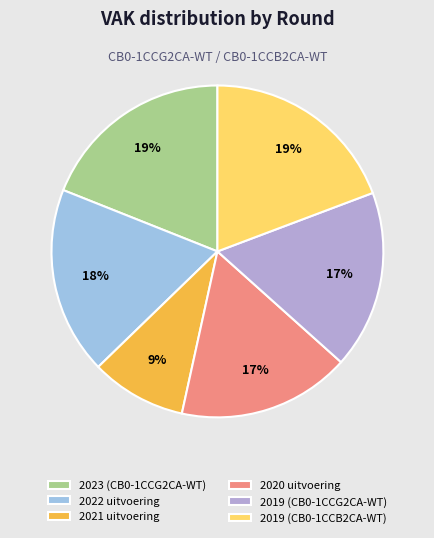

True or false: 2023 (CB0-1CCG2CA-WT) accounts for 10% of the total.

False